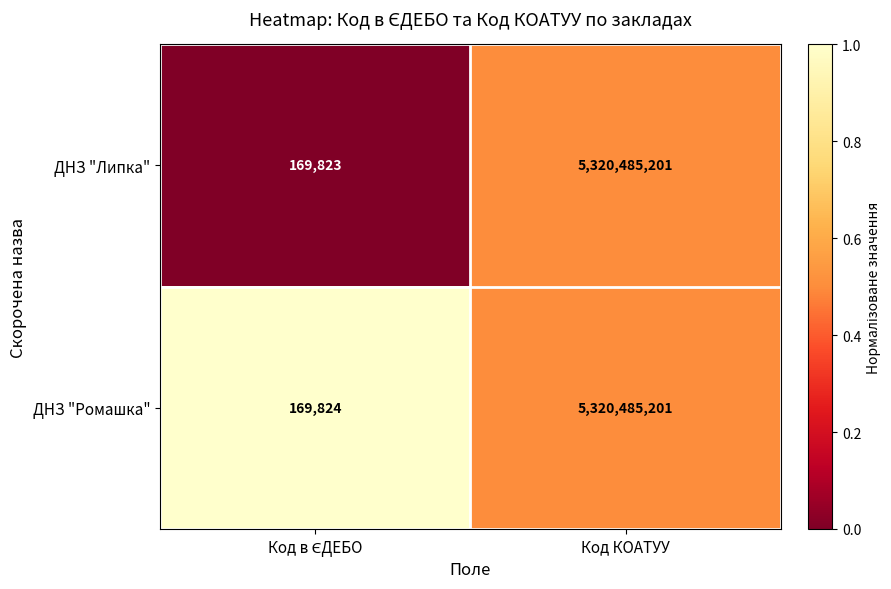

Reading left to right, what are all the values shown in this chart?

ДНЗ "Липка": 169823	5320485201
ДНЗ "Ромашка": 169824	5320485201